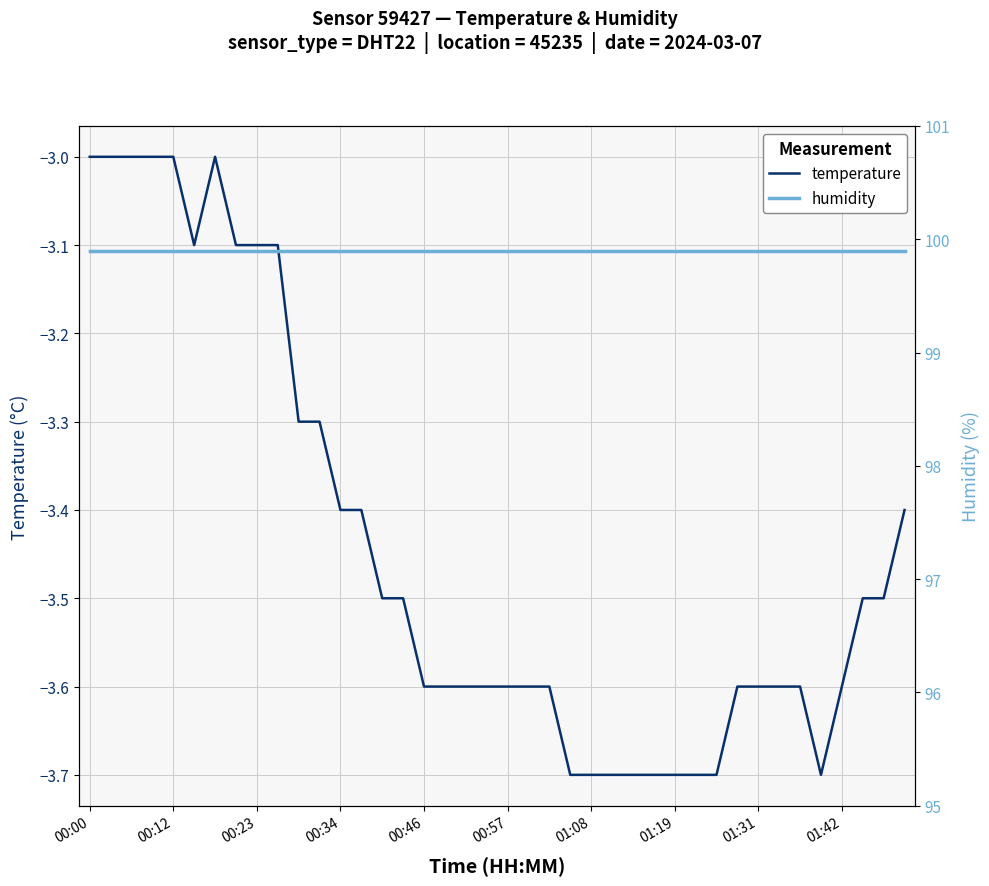

True or false: humidity has more than 1 points higher than both neighbors.

False